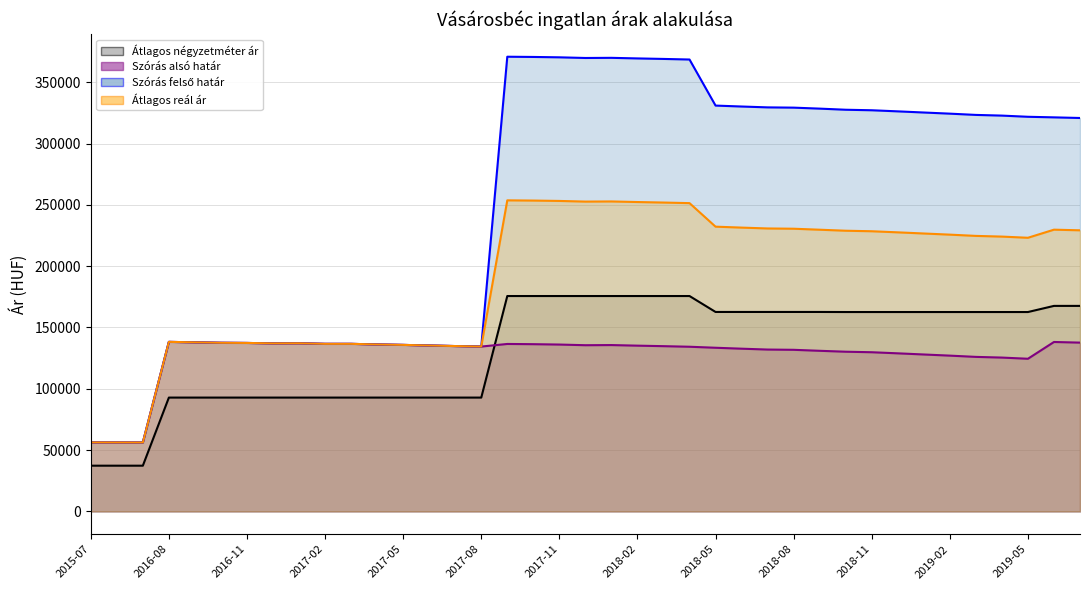

How many values in the Átlagos négyzetméter ár series exceed 162604?

15